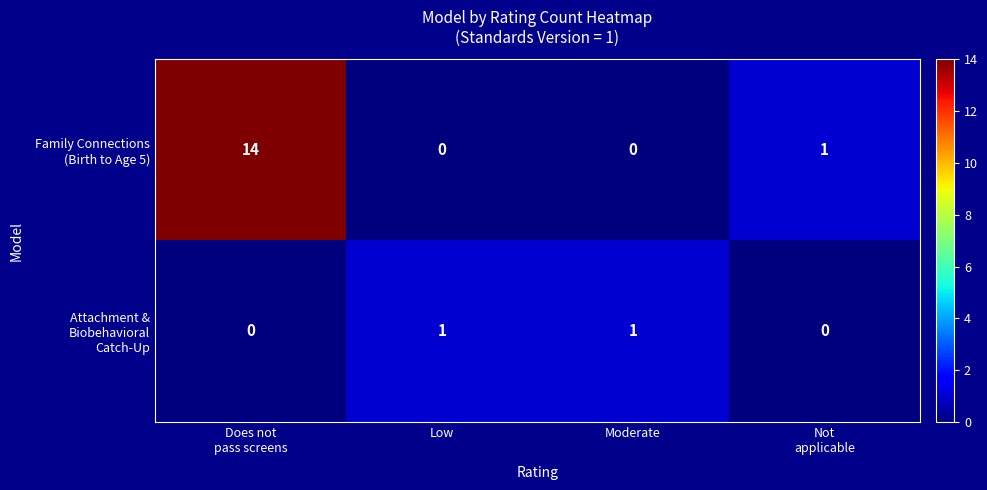

What is the maximum value shown in the chart?

14